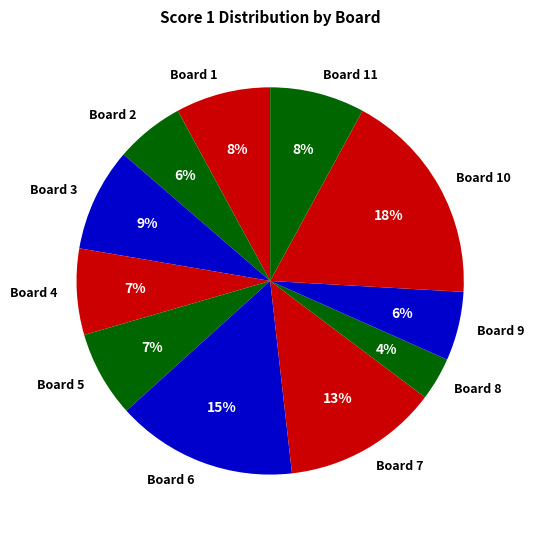

How many slices are in this pie chart?

11